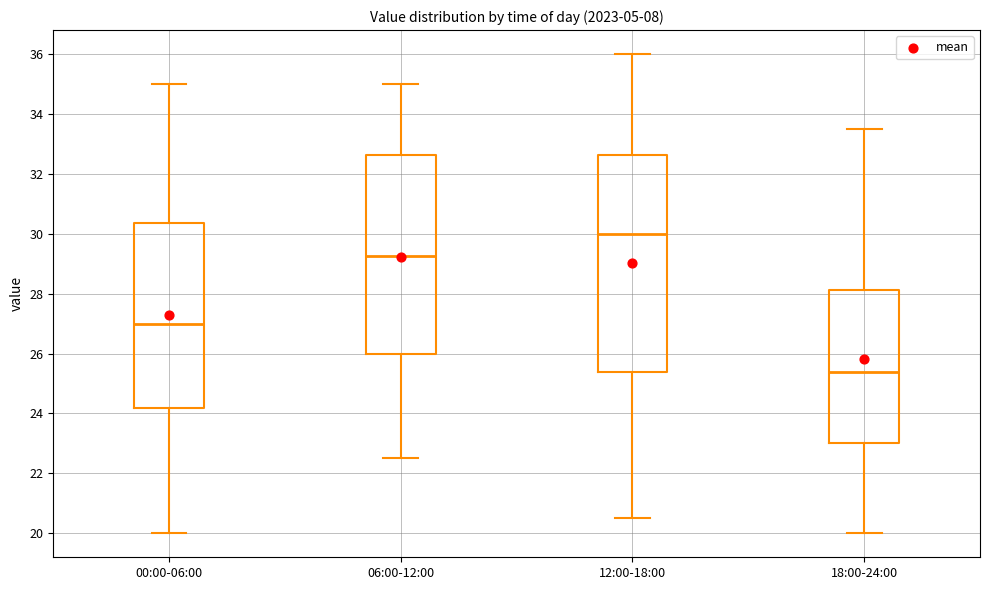

Reading left to right, transcribe this box plot: for each box, give where its median line is, the range the box spans, and where its two whiskers end, as read against the y-axis. The values are not printed on the chart, so give them approximately, as read against the axis.

00:00-06:00: median 27.0, box 24.2 to 30.4, whiskers 20.0 to 35.0
06:00-12:00: median 29.2, box 26.0 to 32.6, whiskers 22.6 to 35.0
12:00-18:00: median 30.0, box 25.4 to 32.6, whiskers 20.6 to 36.0
18:00-24:00: median 25.4, box 23.0 to 28.2, whiskers 20.0 to 33.6